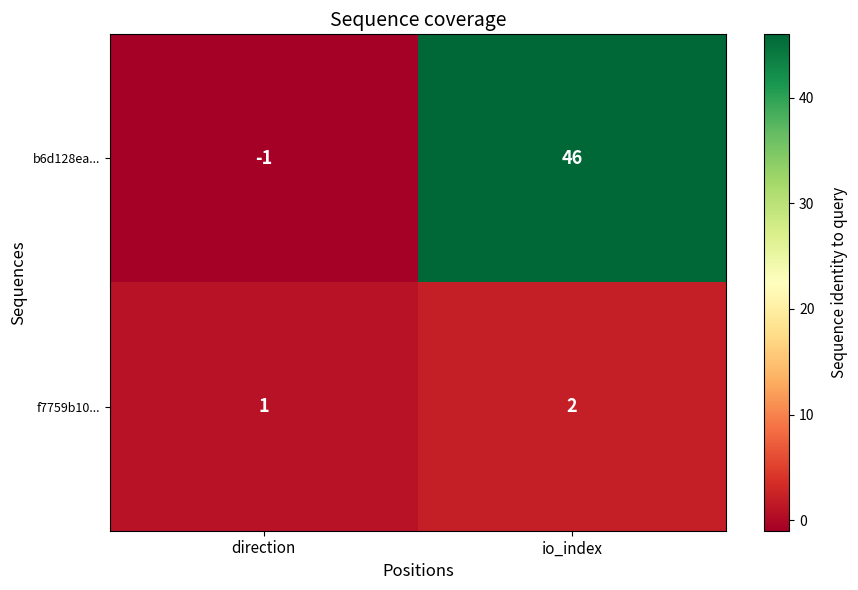

Rank the series at direction from lowest to highest value.

b6d128ea..., f7759b10...